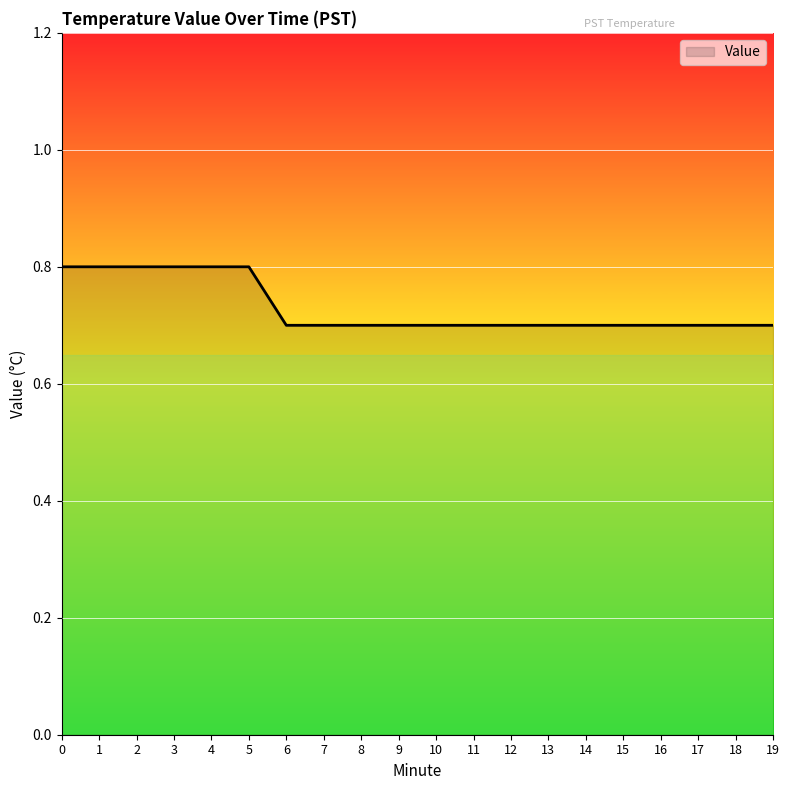

Between 5 and 13, which is larger?

5